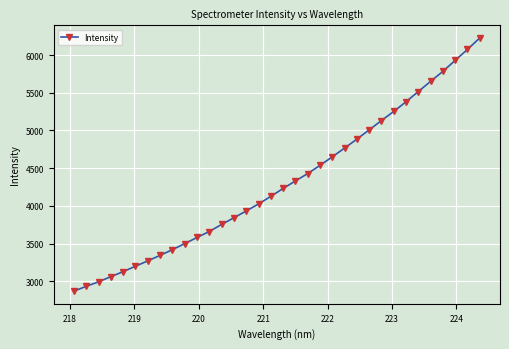

What is the difference between the second highest and minimum values?

3204.5